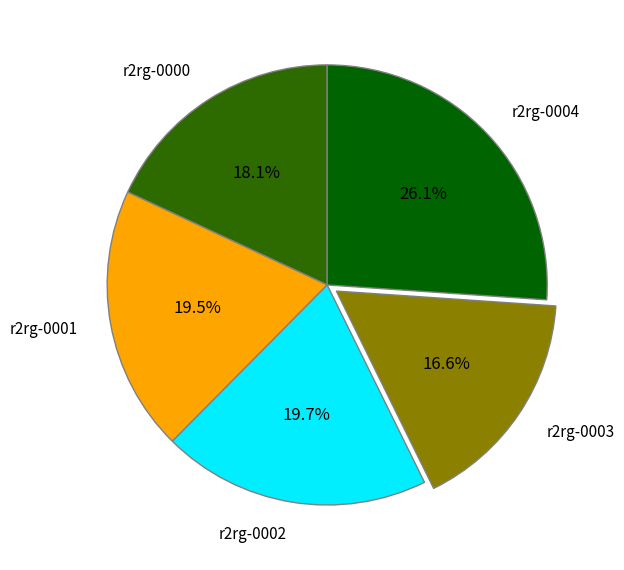

Is the sum of r2rg-0002 and r2rg-0004 greater than half?

No